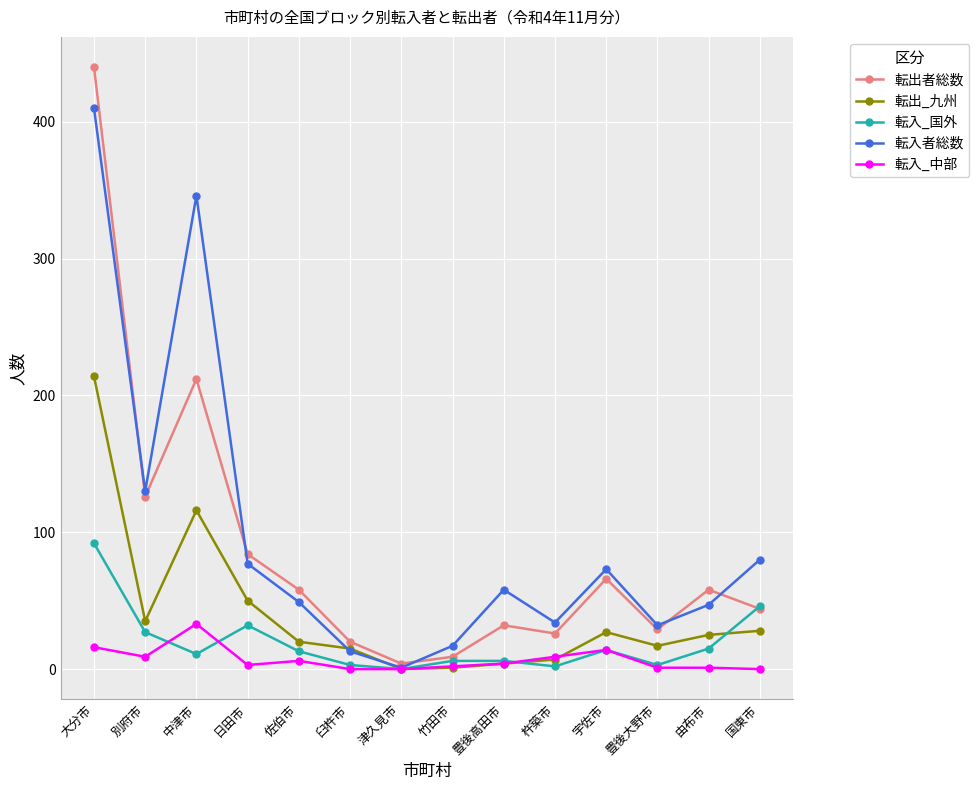

Count the number of data series in this chart.

5